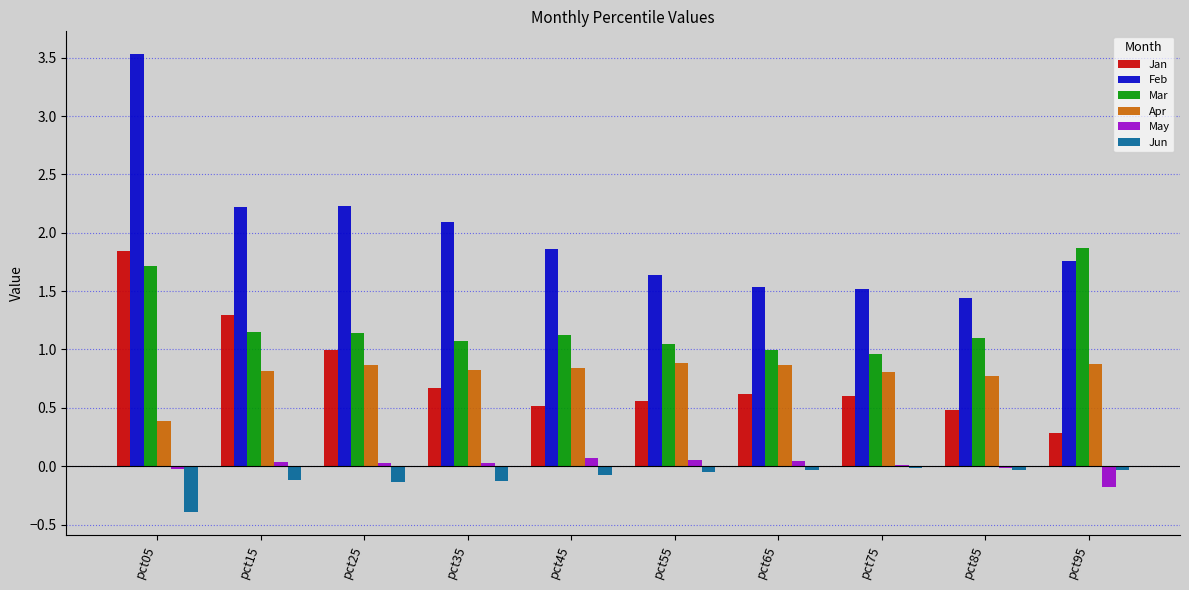

Read the May value at pct95.

-0.2